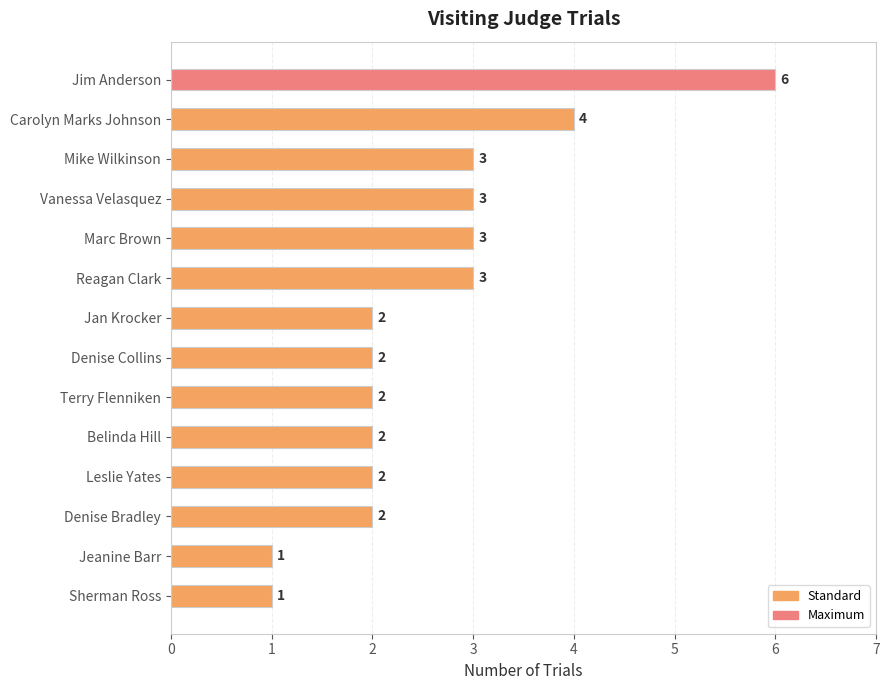

What is the ratio of the value at Denise Bradley to the value at Marc Brown?

0.7